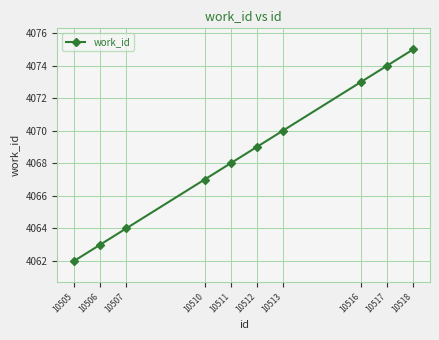

What is the difference between the second highest and minimum values?

12